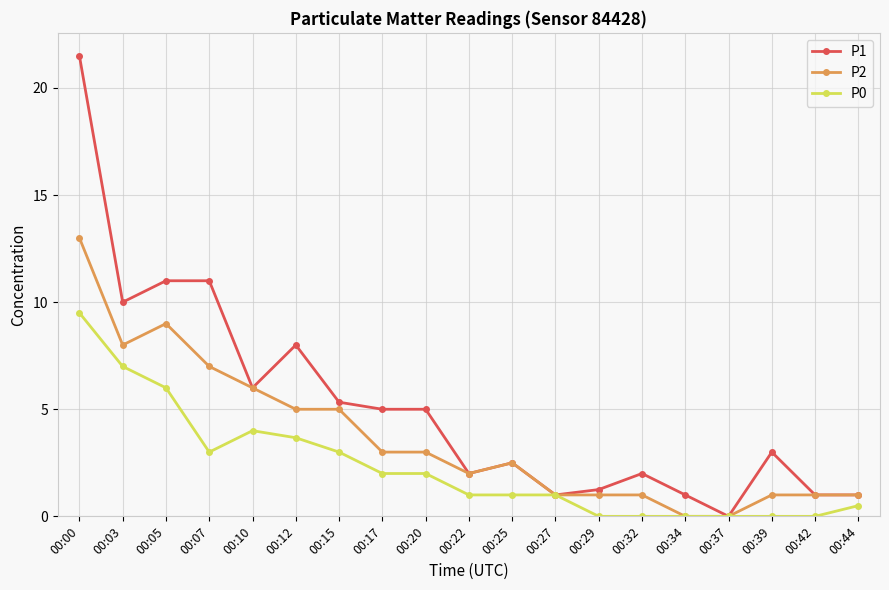

Which series has the largest range (max minus min)?

P1